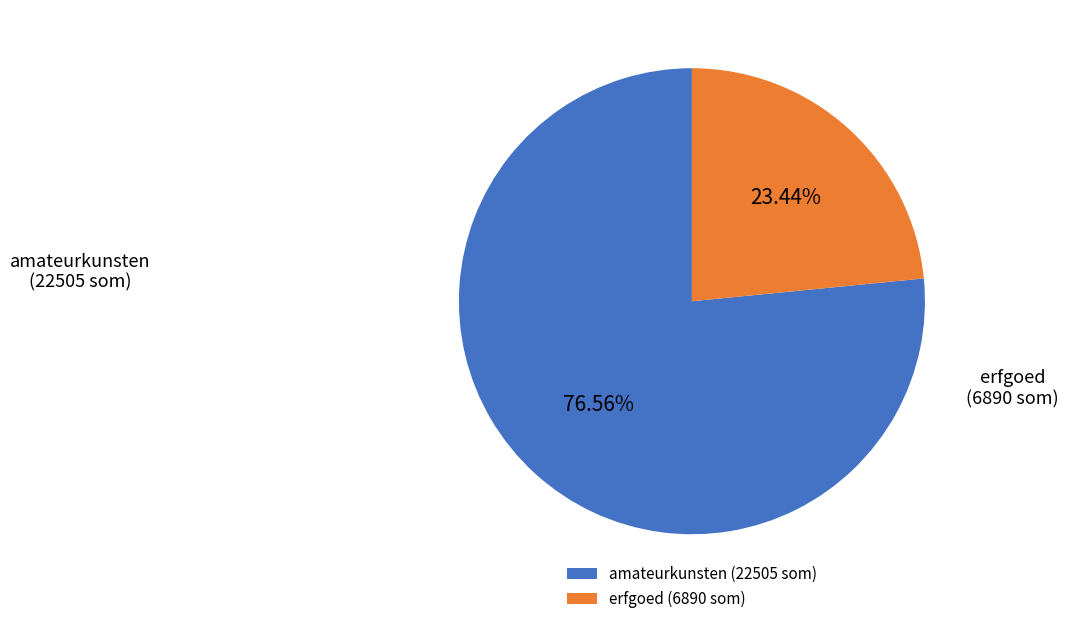

Is there a majority slice in this chart?

Yes